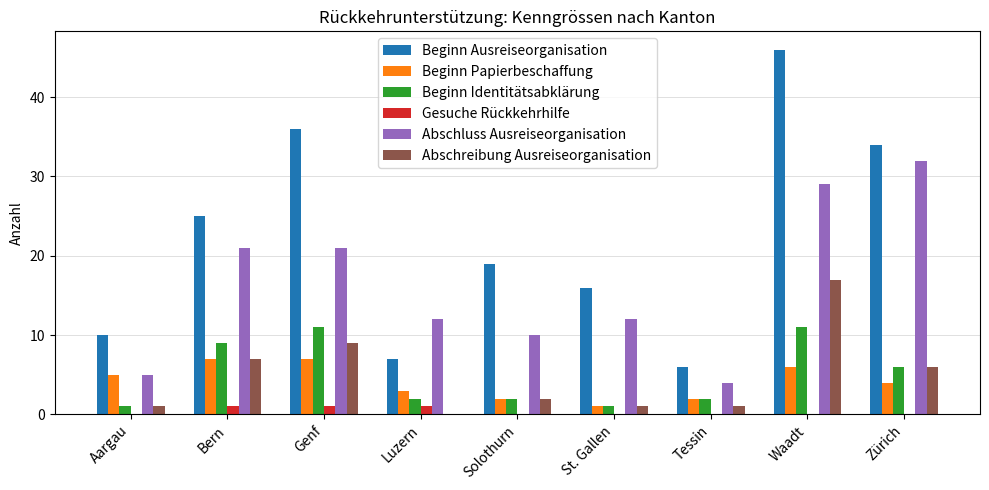

Reading left to right, transcribe all the data shown in this chart.

Beginn Ausreiseorganisation: 10	25	36	7	19	16	6	46	34
Beginn Papierbeschaffung: 5	7	7	3	2	1	2	6	4
Beginn Identitätsabklärung: 1	9	11	2	2	1	2	11	6
Gesuche Rückkehrhilfe: 0	1	1	1	0	0	0	0	0
Abschluss Ausreiseorganisation: 5	21	21	12	10	12	4	29	32
Abschreibung Ausreiseorganisation: 1	7	9	0	2	1	1	17	6